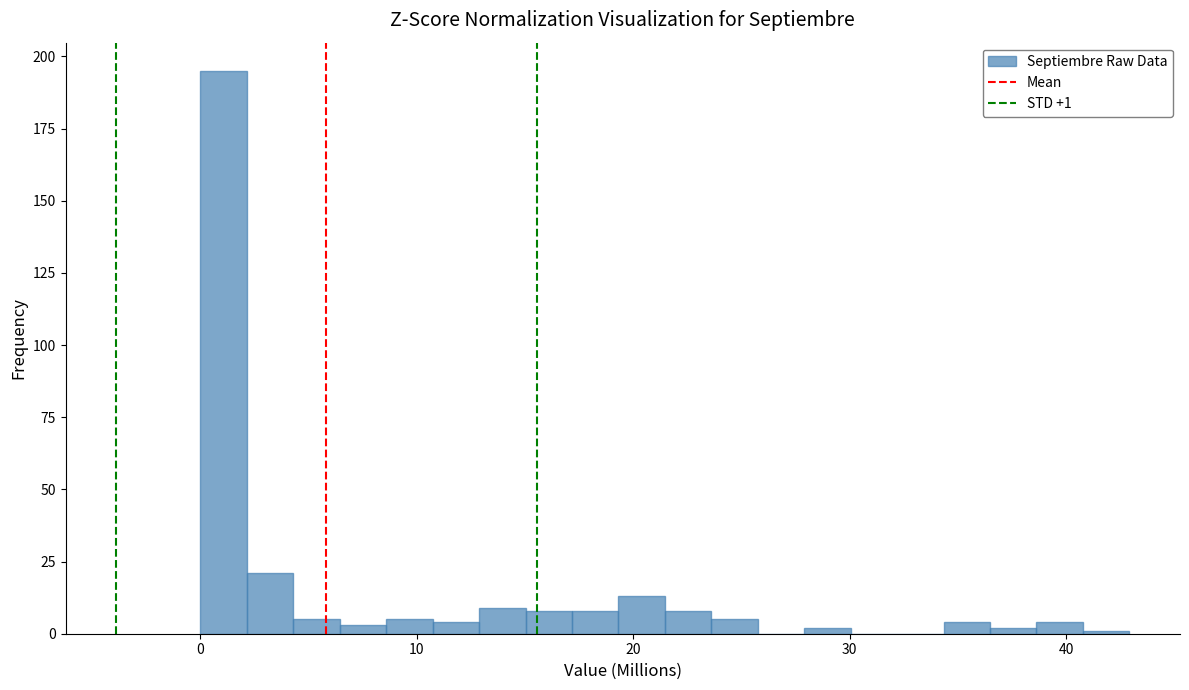

Read against the x-axis, roughly where is the centre of the tallest bar?

1